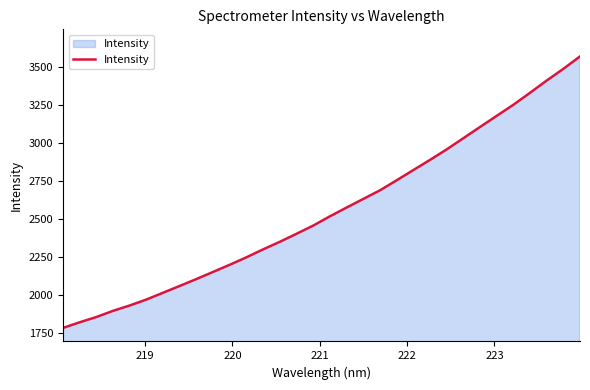

What is the difference between the maximum and minimum values?

1787.8